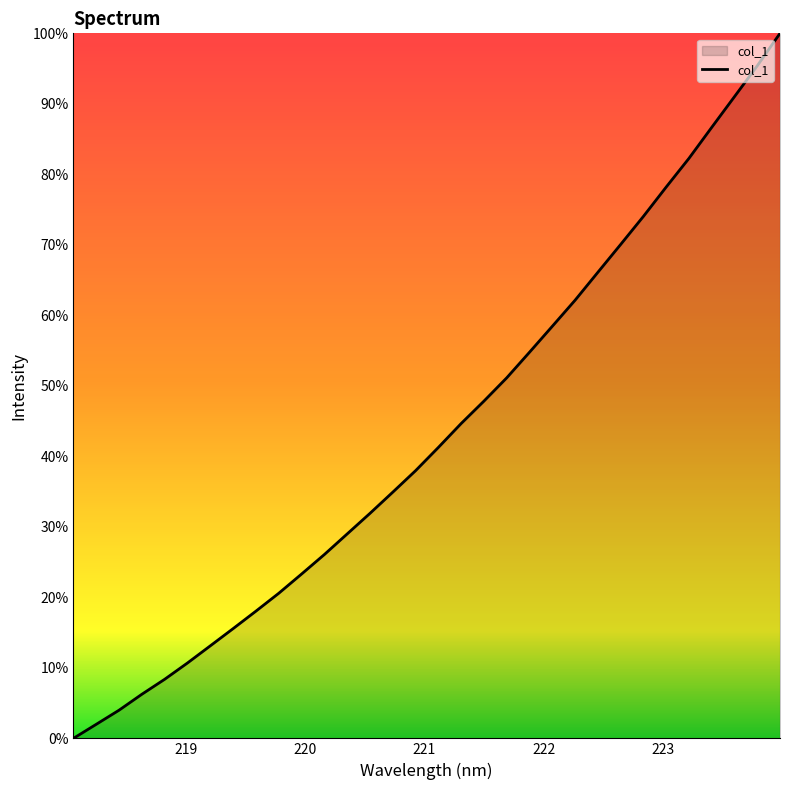

What is the maximum value shown in the chart?

100.0